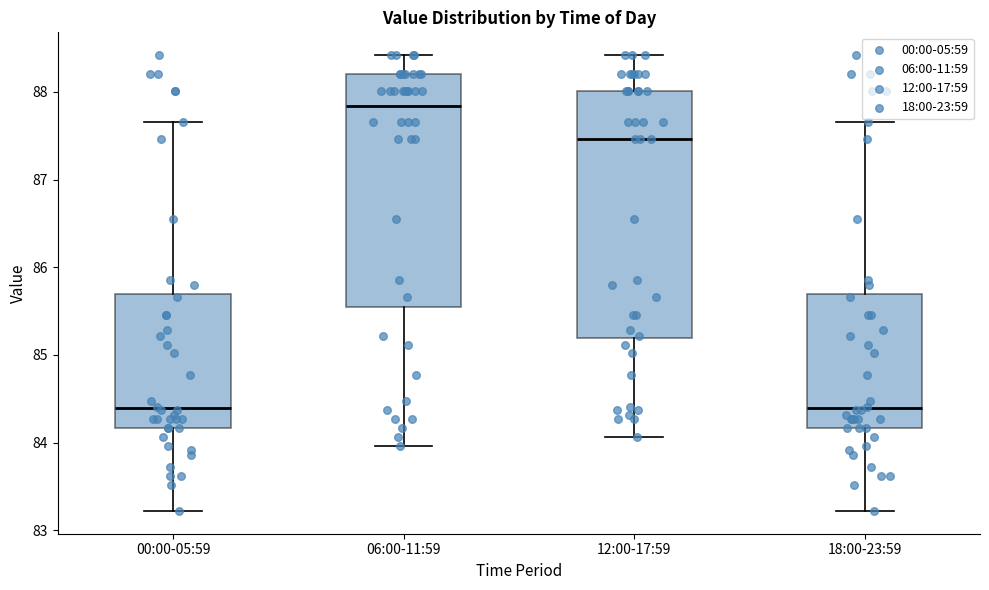

Reading left to right, transcribe this box plot: for each box, give where its median line is, the range the box spans, and where its two whiskers end, as read against the y-axis. The values are not printed on the chart, so give them approximately, as read against the axis.

00:00-05:59: median 84.4, box 84.2 to 85.7, whiskers 83.2 to 87.7
06:00-11:59: median 87.8, box 85.6 to 88.2, whiskers 84.0 to 88.4
12:00-17:59: median 87.5, box 85.2 to 88.0, whiskers 84.1 to 88.4
18:00-23:59: median 84.4, box 84.2 to 85.7, whiskers 83.2 to 87.7